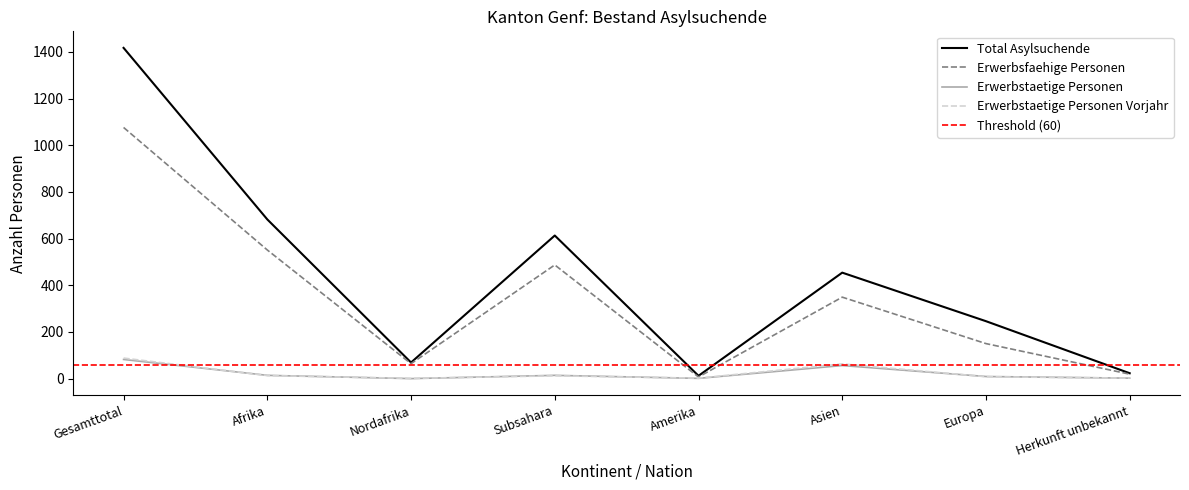

Which series has the largest total across all categories?

Total Asylsuchende